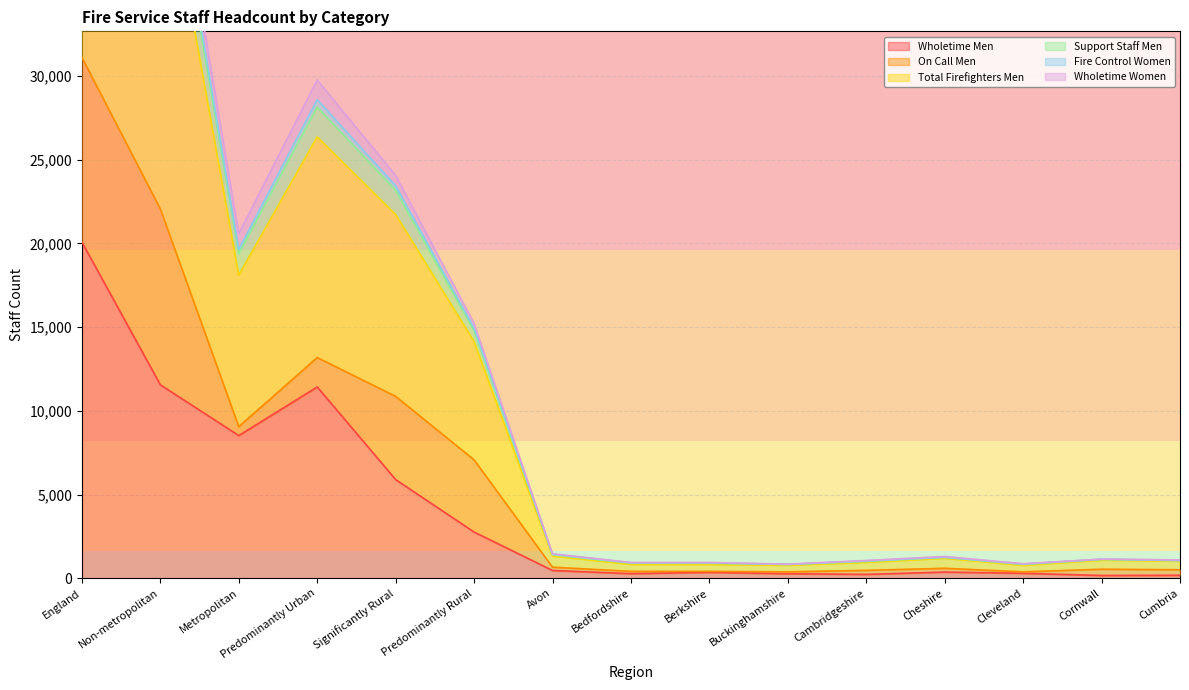

True or false: Wholetime Men and Total Firefighters Men intersect in this chart.

False